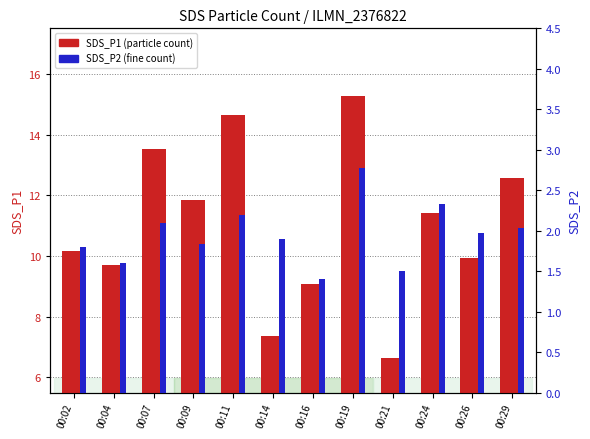

The value of SDS_P1 at 00:29 is 12.6. True or false?

True